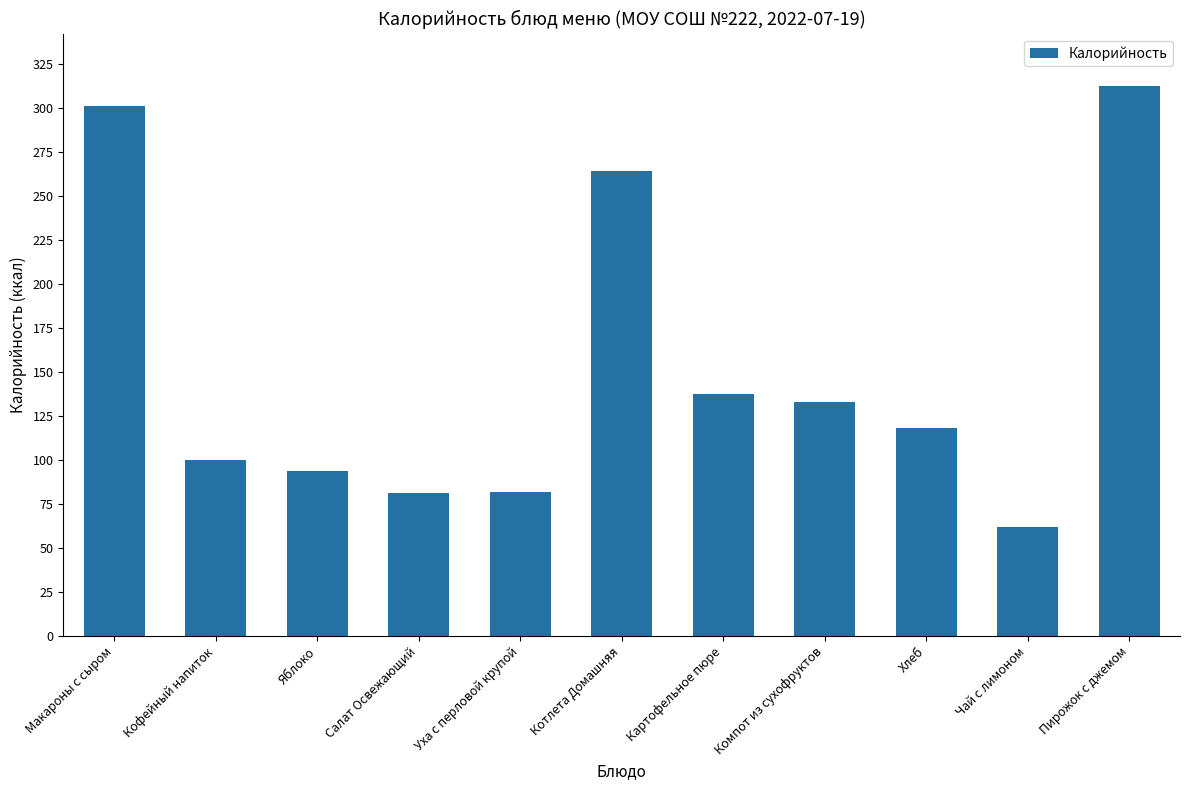

Are the bars horizontal?

No